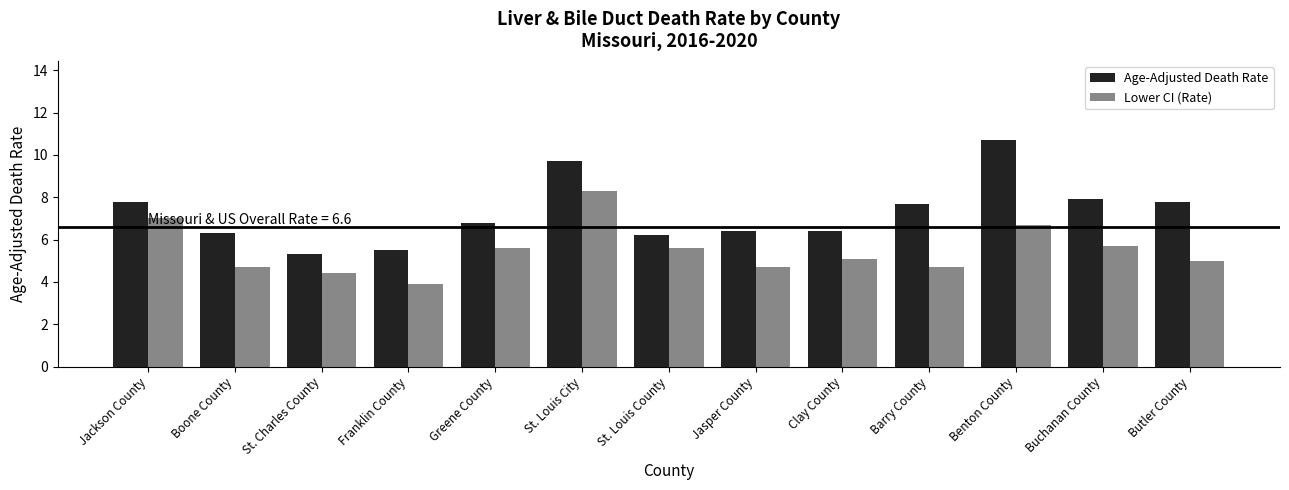

Which series has the largest range (max minus min)?

Age-Adjusted Death Rate